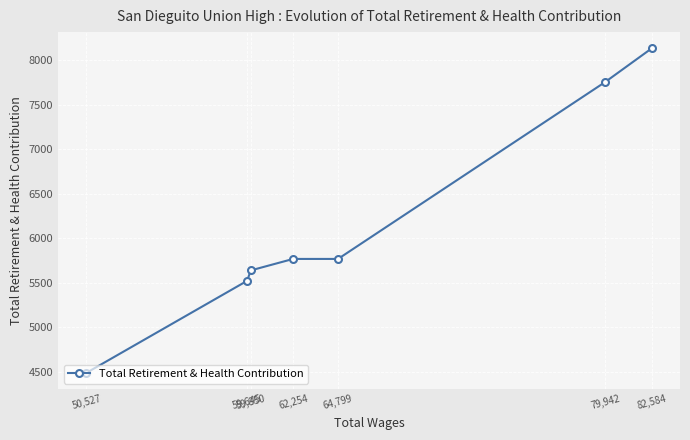

Rank the categories by value from highest to lowest.

82,584, 79,942, 64,799, 62,254, 59,850, 59,645, 50,527